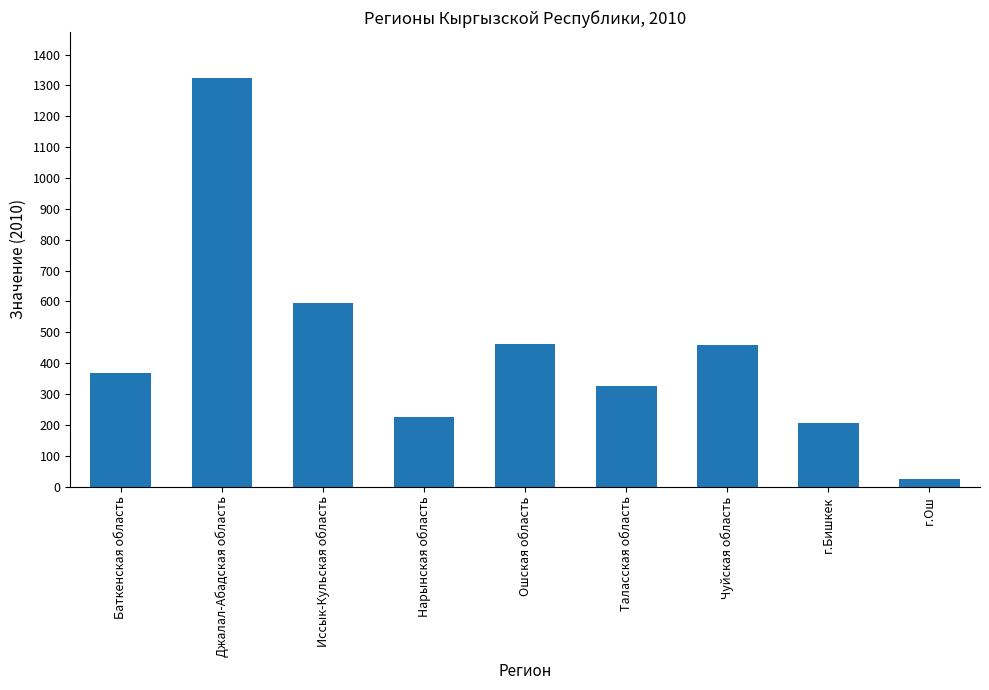

What is the difference between the maximum and minimum values?

1297